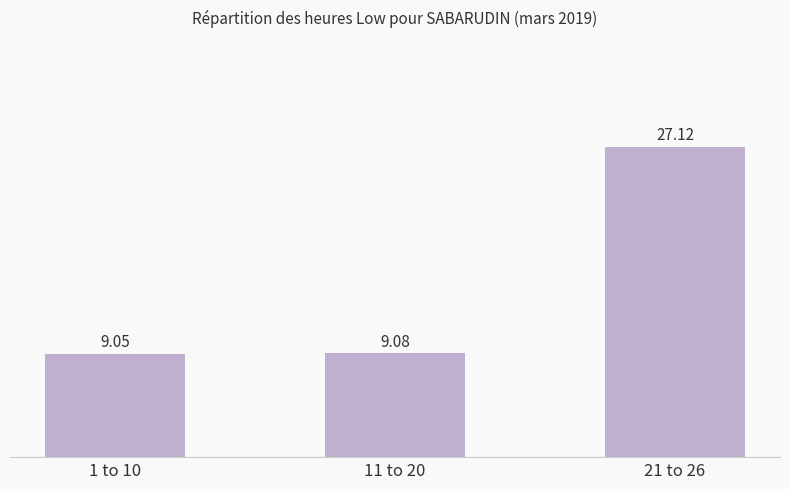

The value at 1 to 10 is 9.1. True or false?

True